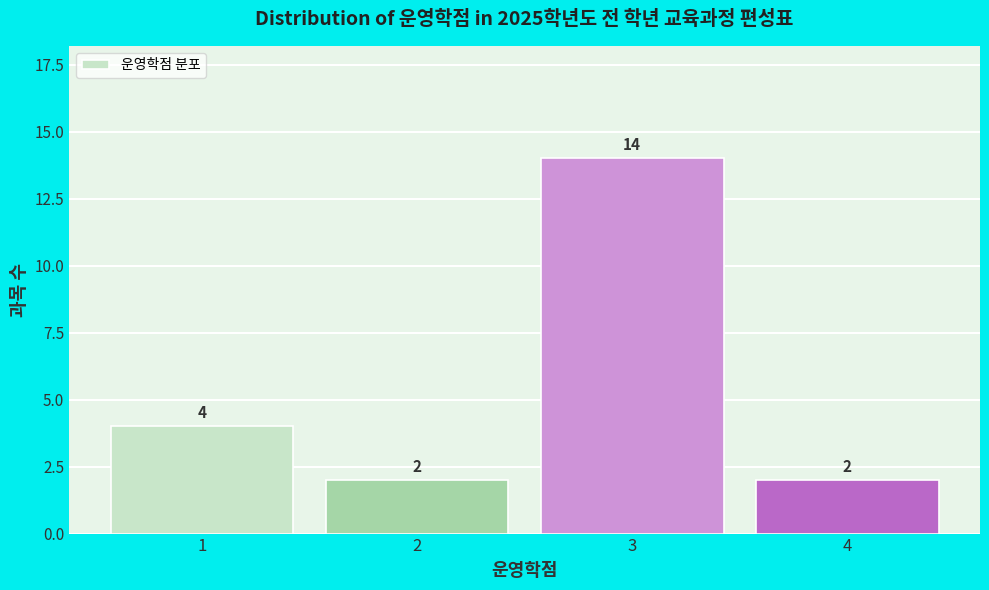

Reading left to right, extract all data points from this chart.

4	2	14	2